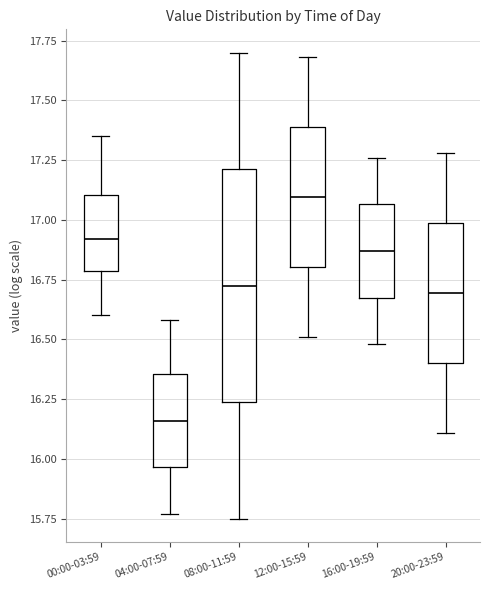

Where is the upper edge of the box for 08:00-11:59 on the y-axis? The values are not printed on the chart, so give them approximately, as read against the axis.

17.20